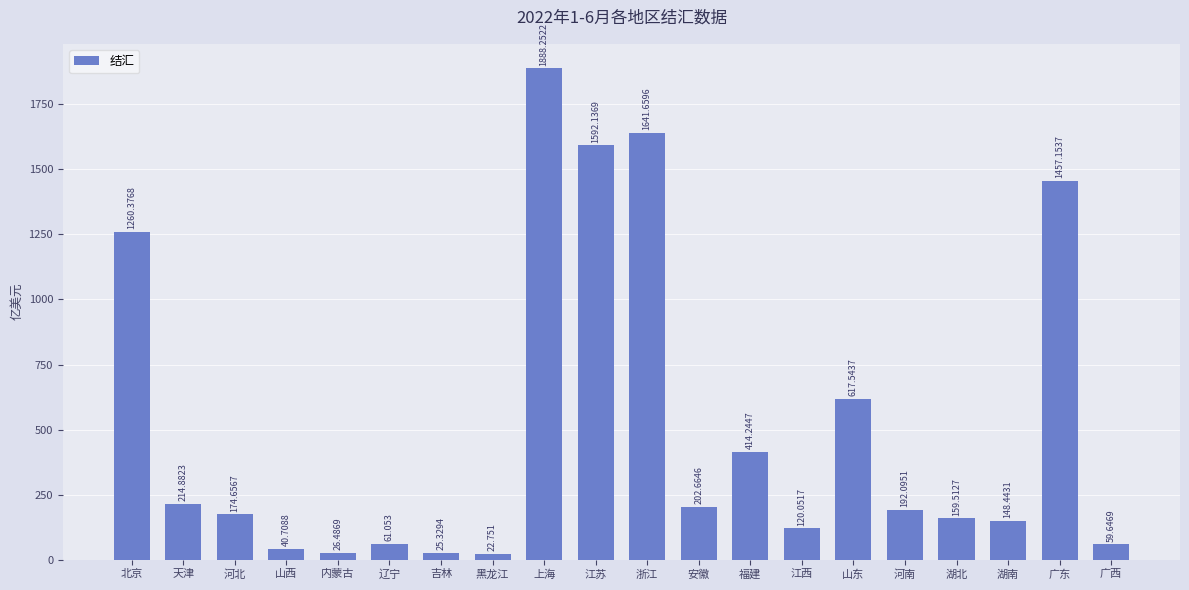

Approximately how many times larger is the value at 江西 compared to 吉林?

4.7